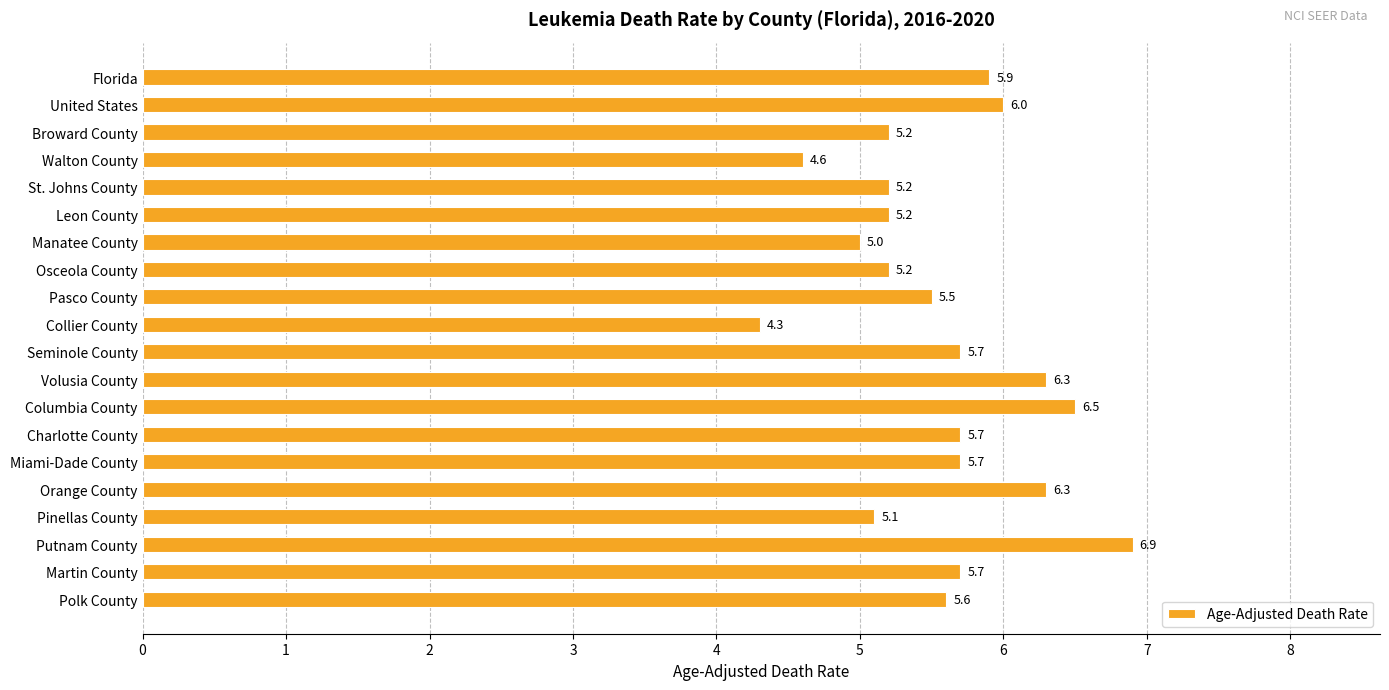

How many bars are there in total?

20